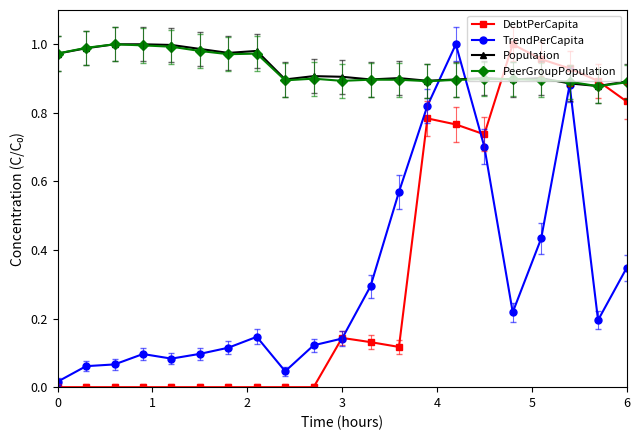

True or false: DebtPerCapita has more than 2 points higher than both neighbors.

True